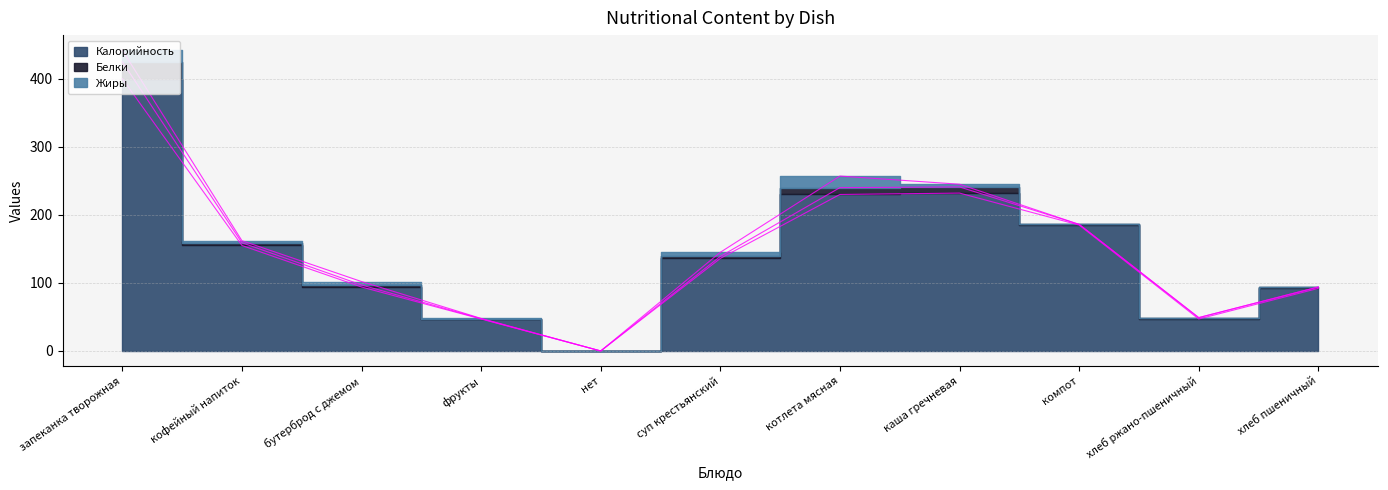

What position from the right is хлеб ржано-пшеничный?

2